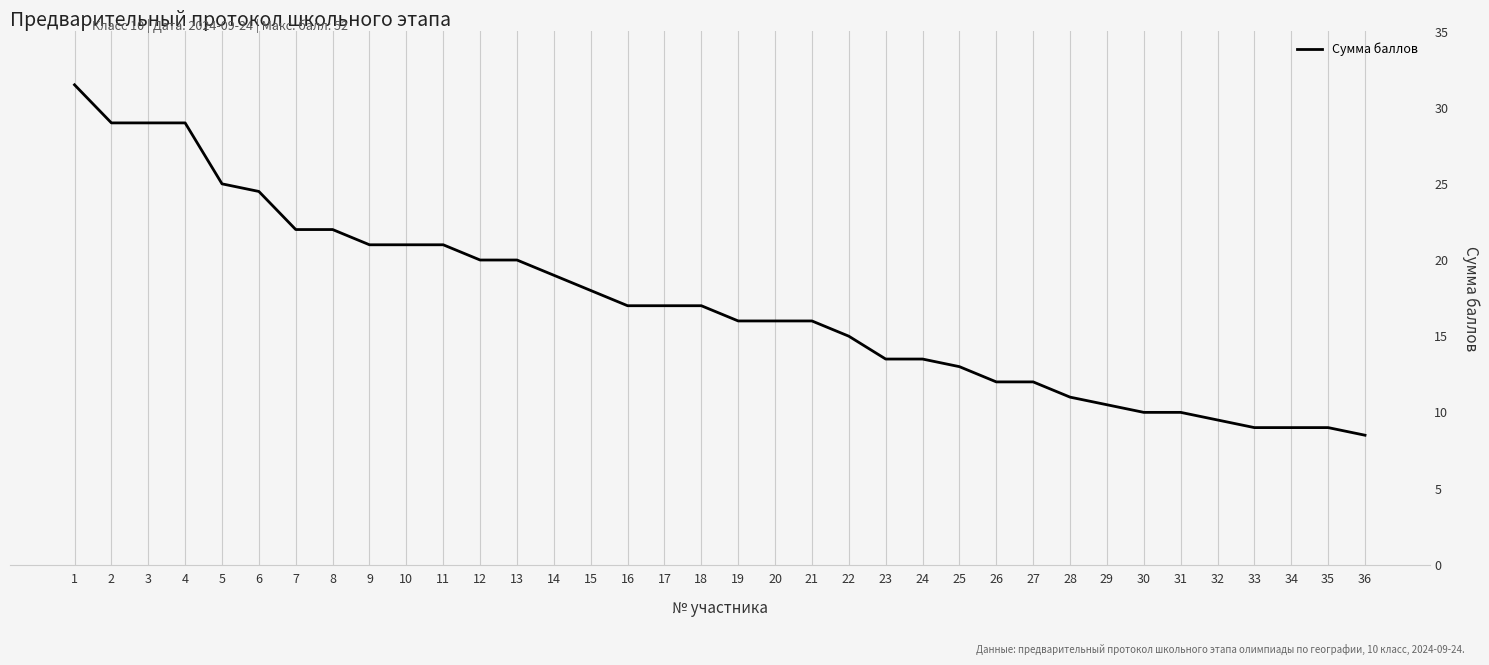

Is it true that the value at 28 is 11.0?

True